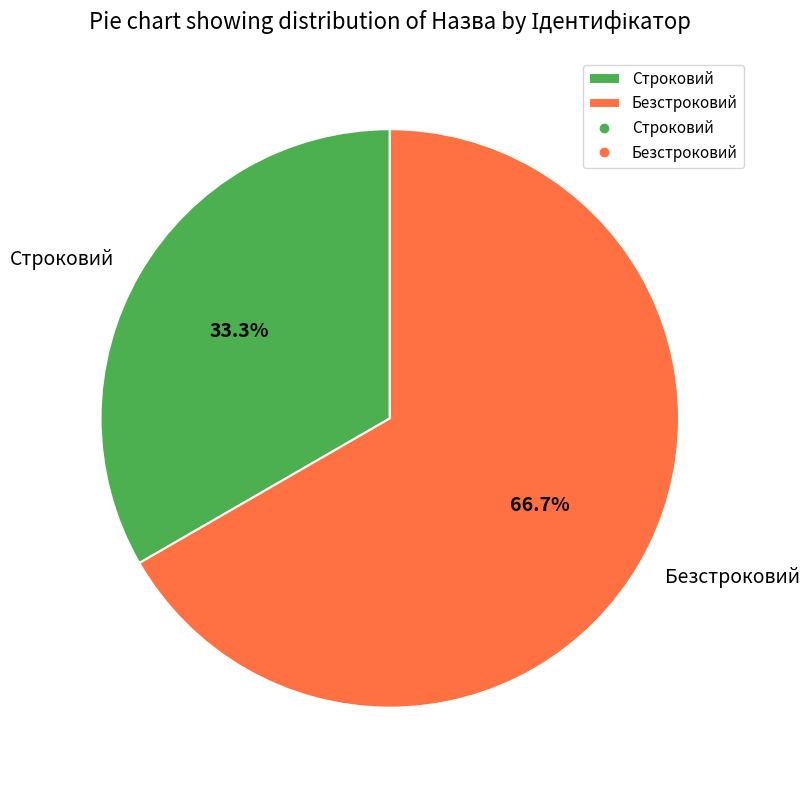

To the nearest percent, what percentage of the pie is Строковий?

33%